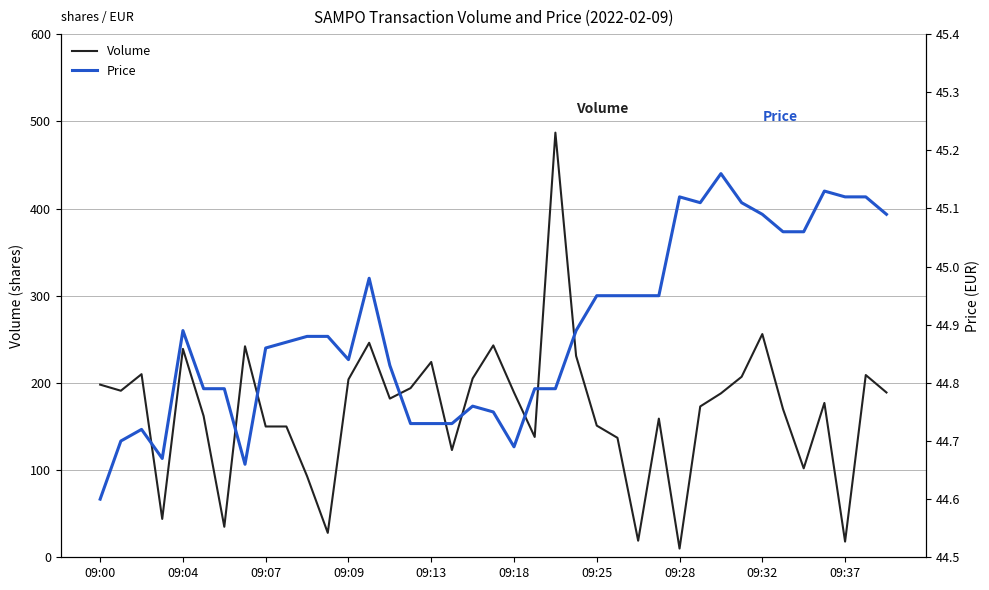

What is the highest value of the Volume series?

487